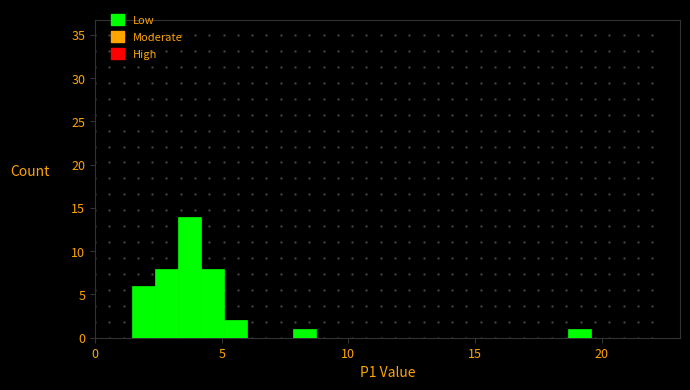

Read against the x-axis, roughly where is the centre of the tallest bar?

3.5